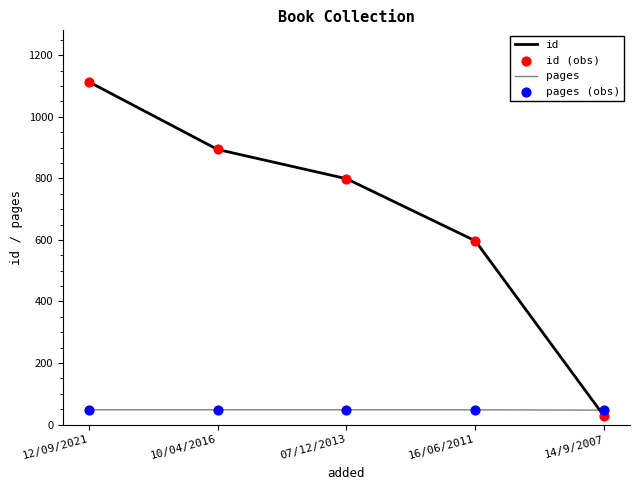

The value of pages at 12/09/2021 is 48. True or false?

True